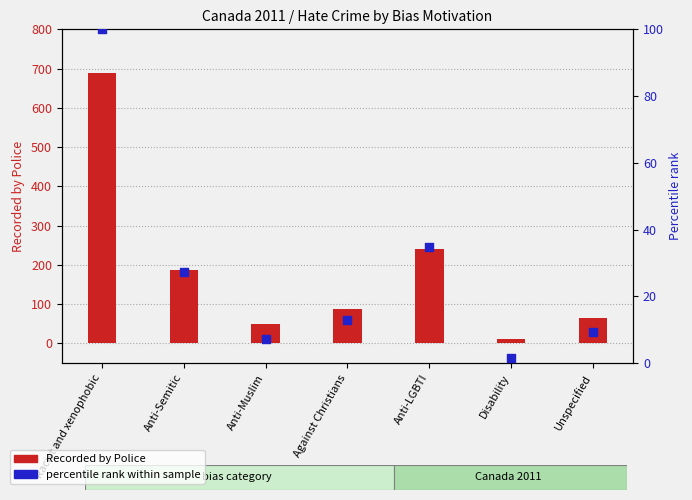

Which series has the largest total across all categories?

Recorded by Police